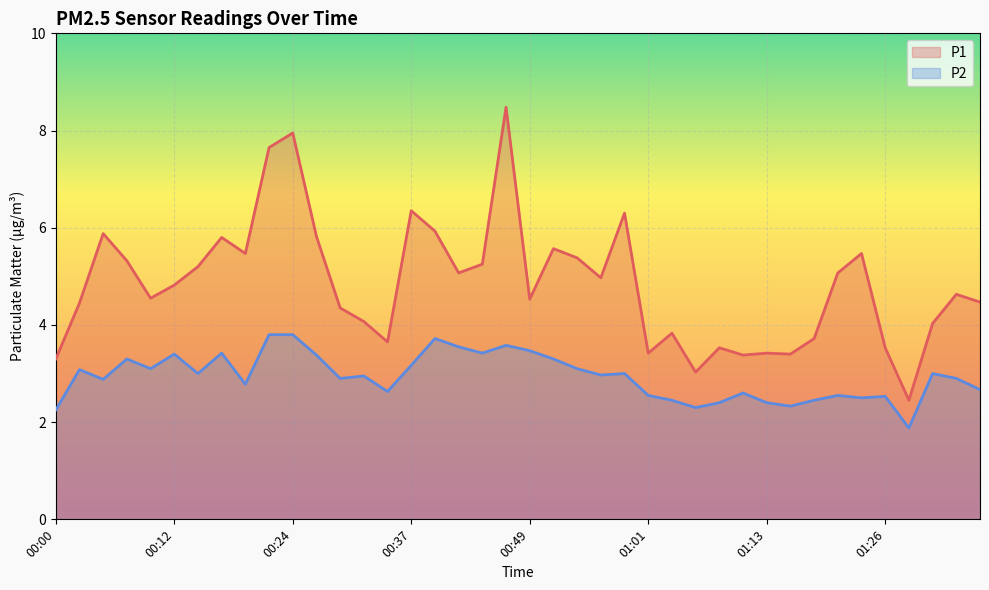

How many data points in P2 are less than 2?

1